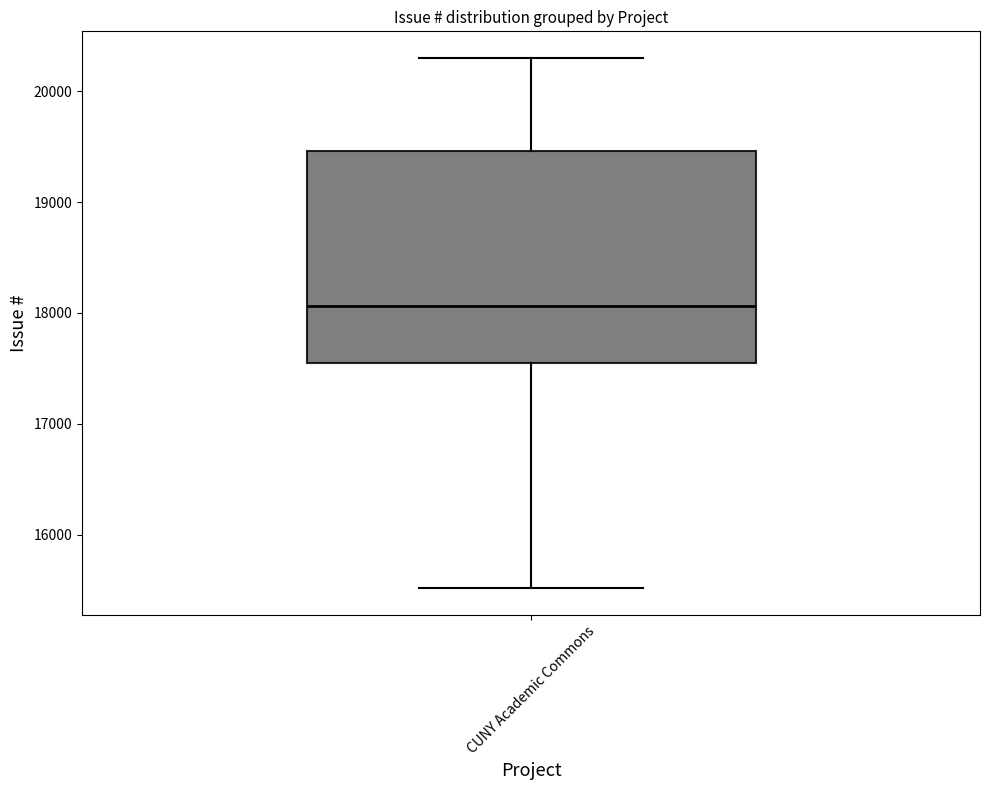

Transcribe this box plot: give where the median line is, the range the box spans, and where the two whiskers end, as read against the y-axis. The values are not printed on the chart, so give them approximately, as read against the axis.

median 18100, box 17500 to 19500, whiskers 15500 to 20300